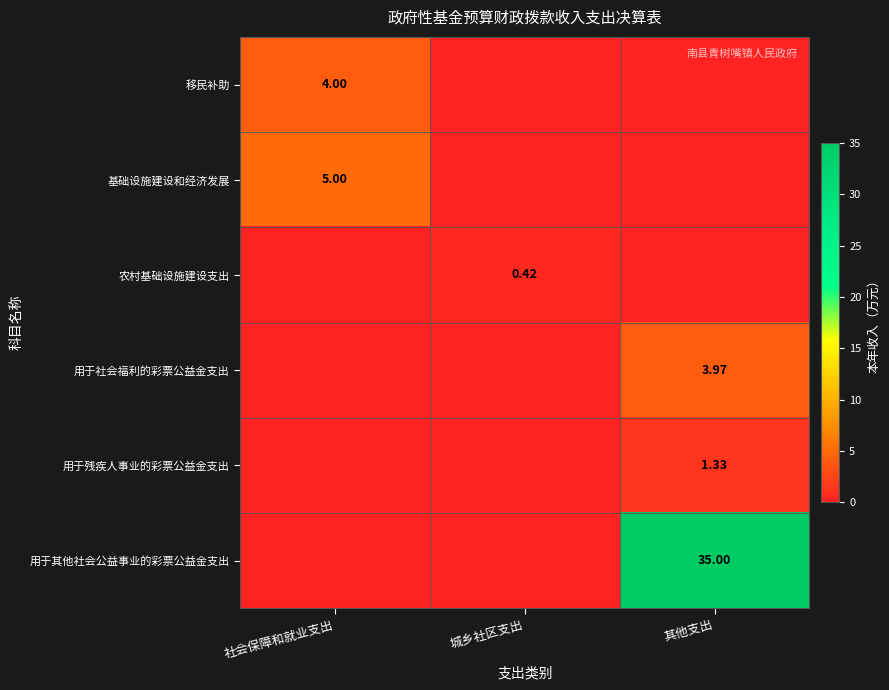

At which category is the sum across all series the highest?

其他支出